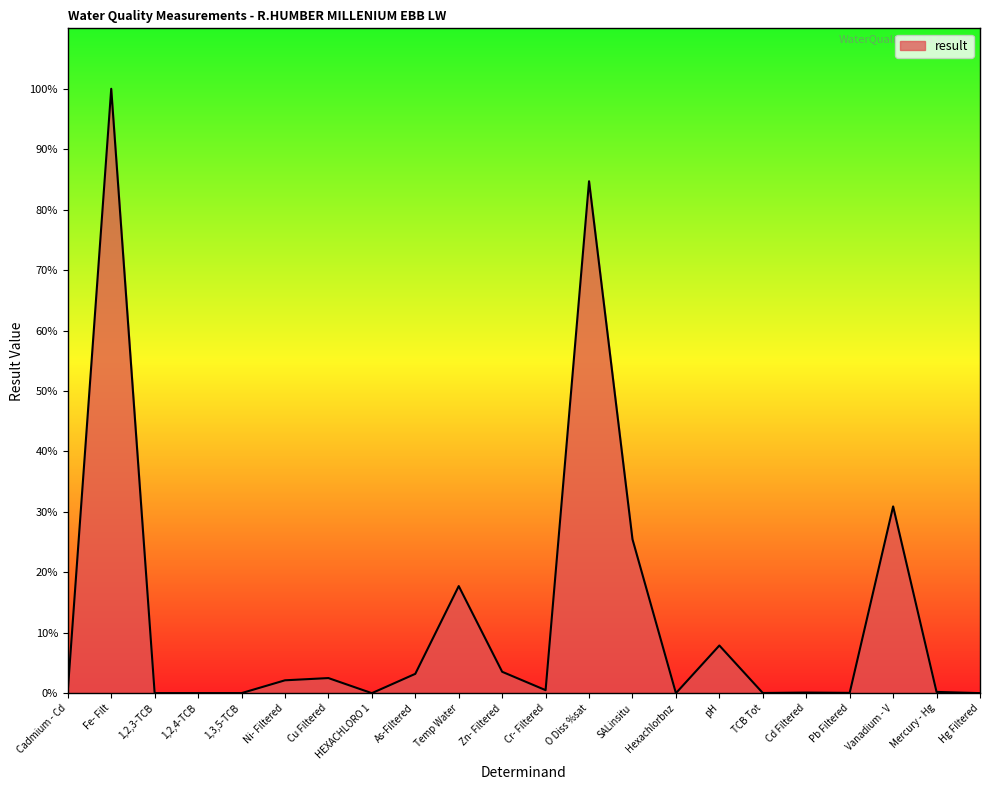

What is the ratio of the value at Ni- Filtered to the value at Vanadium - V?

0.1